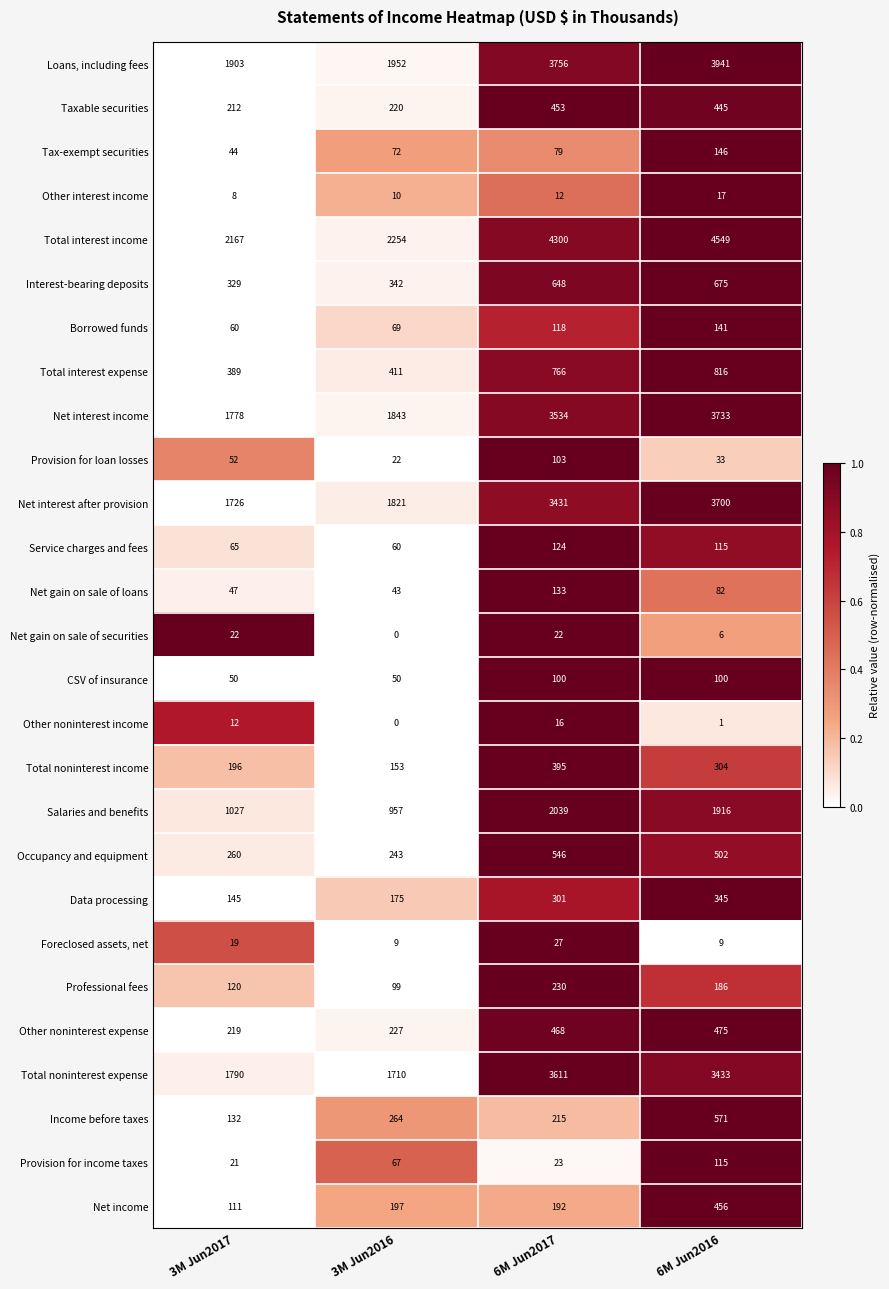

How many data points does each series have?

4